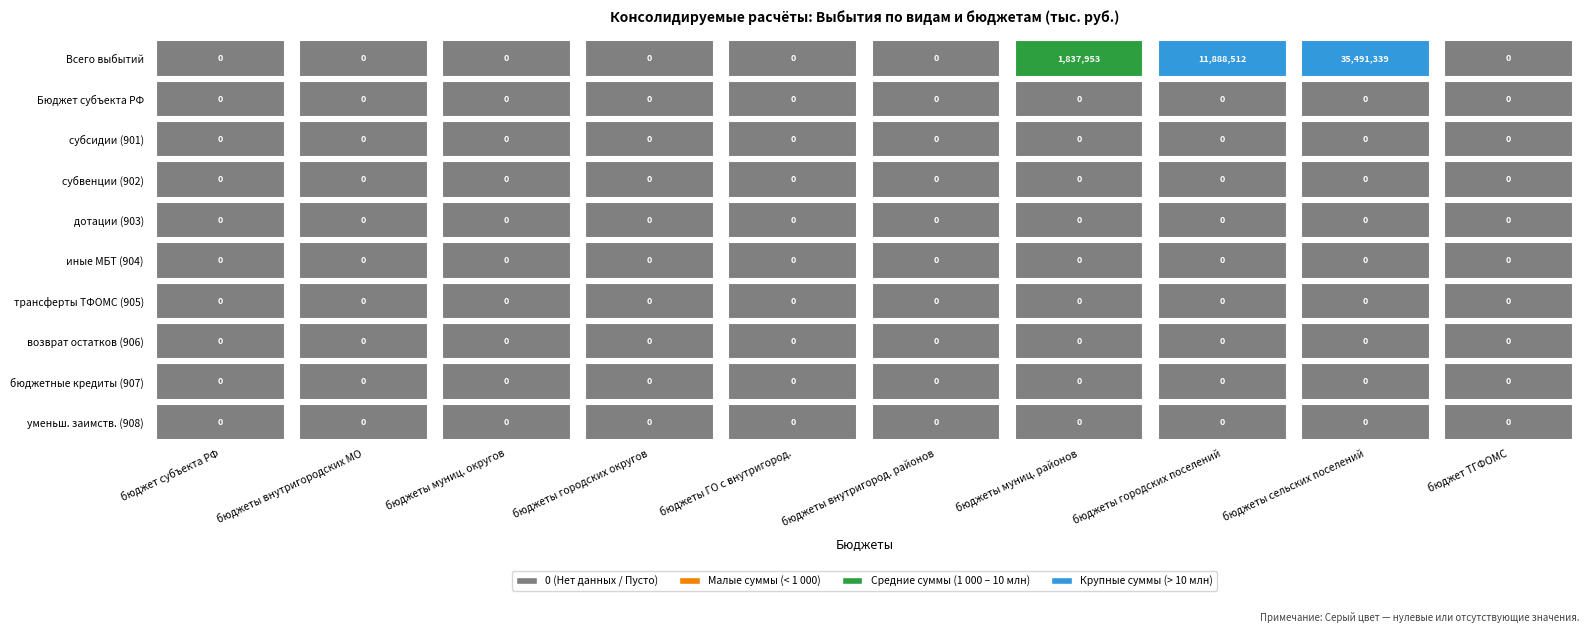

Rank the series by their maximum value, from lowest to highest.

Бюджет субъекта РФ, субсидии (901), субвенции (902), дотации (903), иные МБТ (904), трансферты ТФОМС (905), возврат остатков (906), бюджетные кредиты (907), уменьш. заимств. (908), Всего выбытий